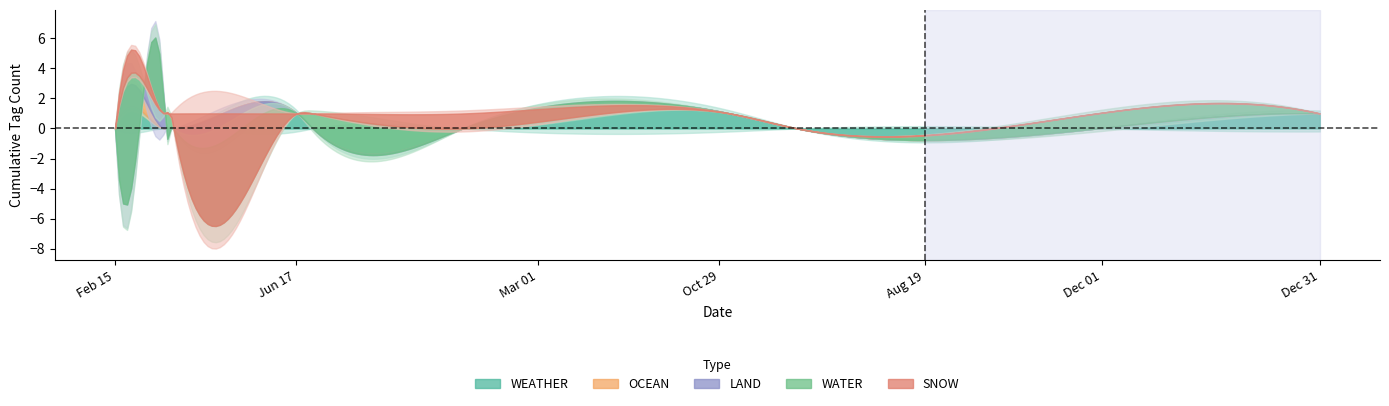

How many lines are shown in the chart?

5